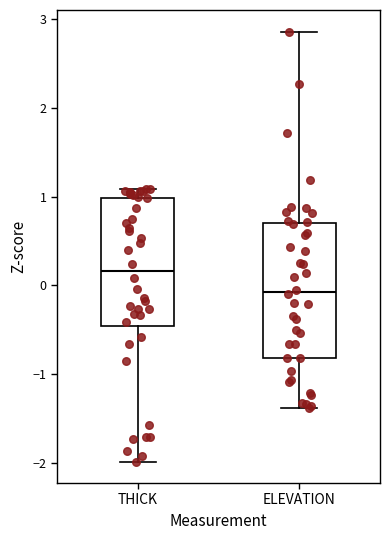

Reading left to right, transcribe this box plot: for each box, give where its median line is, the range the box spans, and where its two whiskers end, as read against the y-axis. The values are not printed on the chart, so give them approximately, as read against the axis.

THICK: median 0.2, box -0.5 to 1.0, whiskers -2.0 to 1.1
ELEVATION: median -0.1, box -0.8 to 0.7, whiskers -1.4 to 2.9